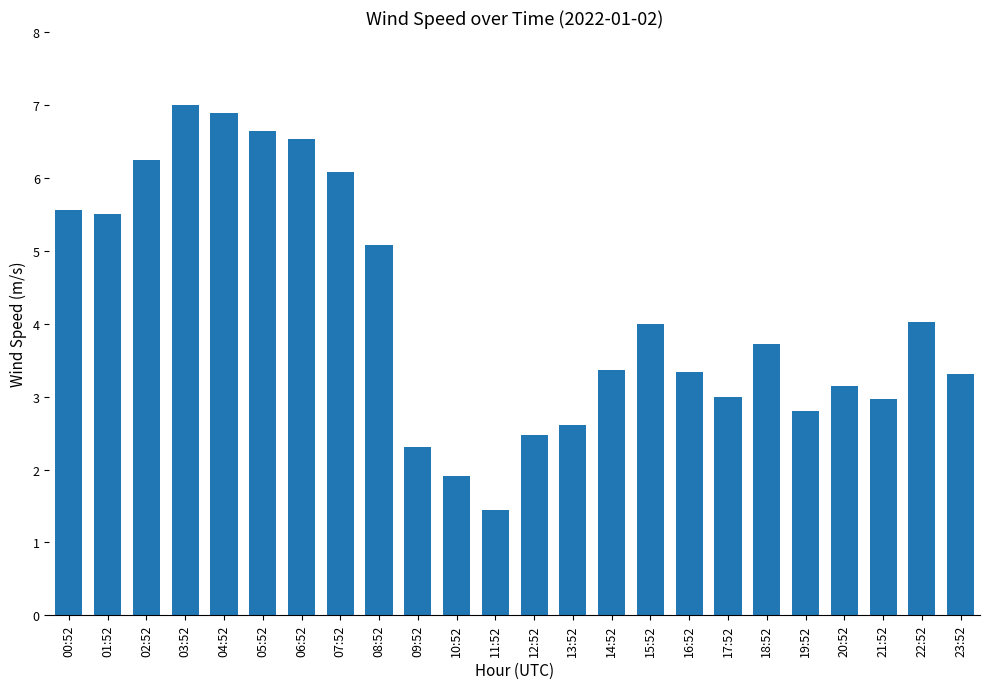

What is the difference between the values at 23:52 and 05:52?

3.3